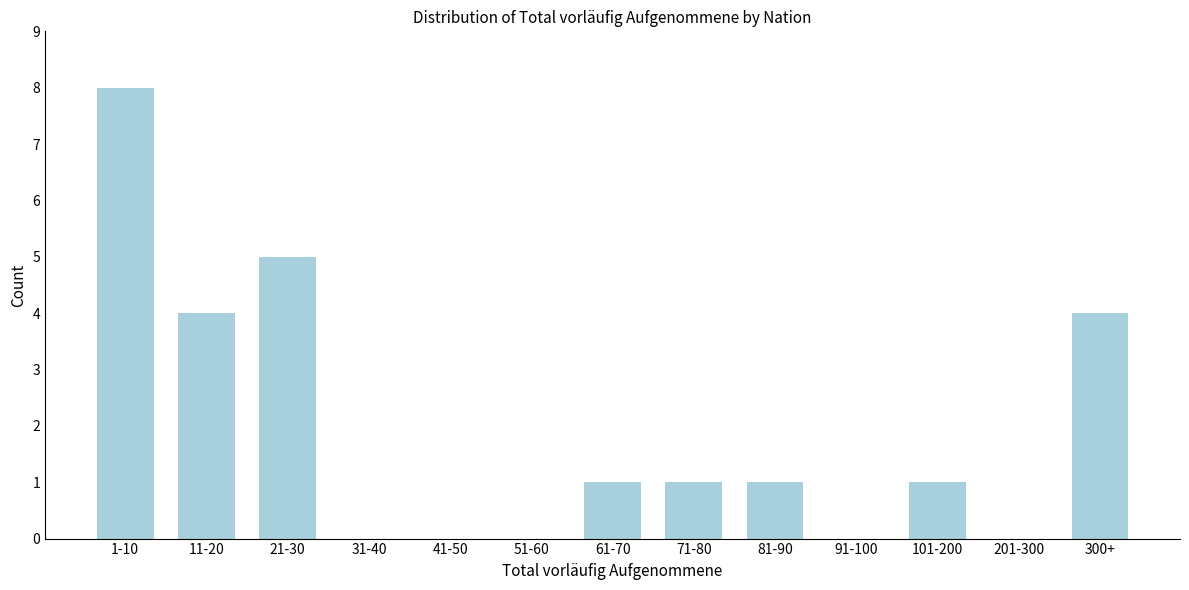

Reading left to right, transcribe all the data shown in this chart.

1-10=8	11-20=4	21-30=5	31-40=0	41-50=0	51-60=0	61-70=1	71-80=1	81-90=1	91-100=0	101-200=1	201-300=0	300+=4